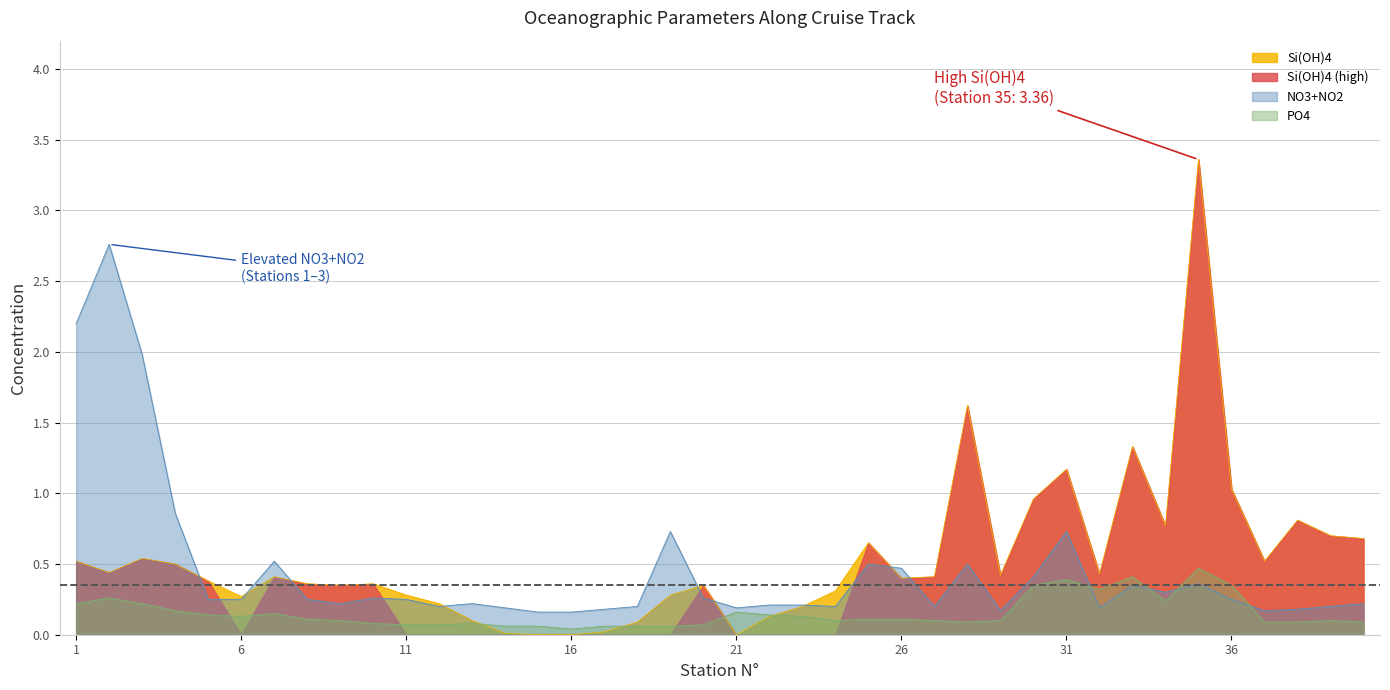

True or false: Si(OH)4 and PO4 cross at least once.

True